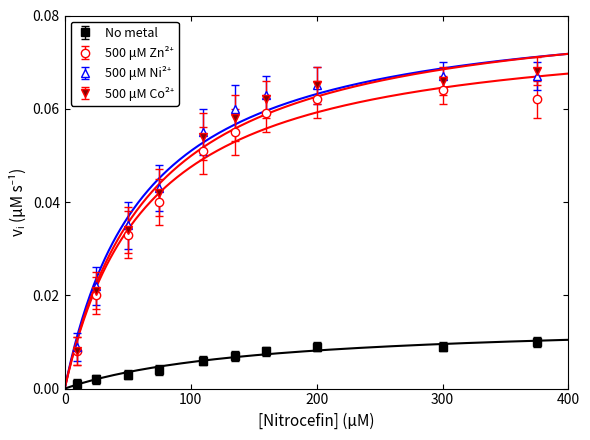

How many lines are shown in the chart?

4